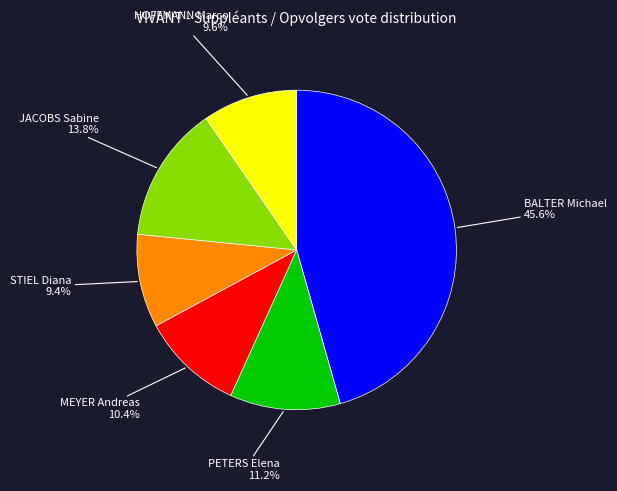

How many segments does this pie chart have?

6